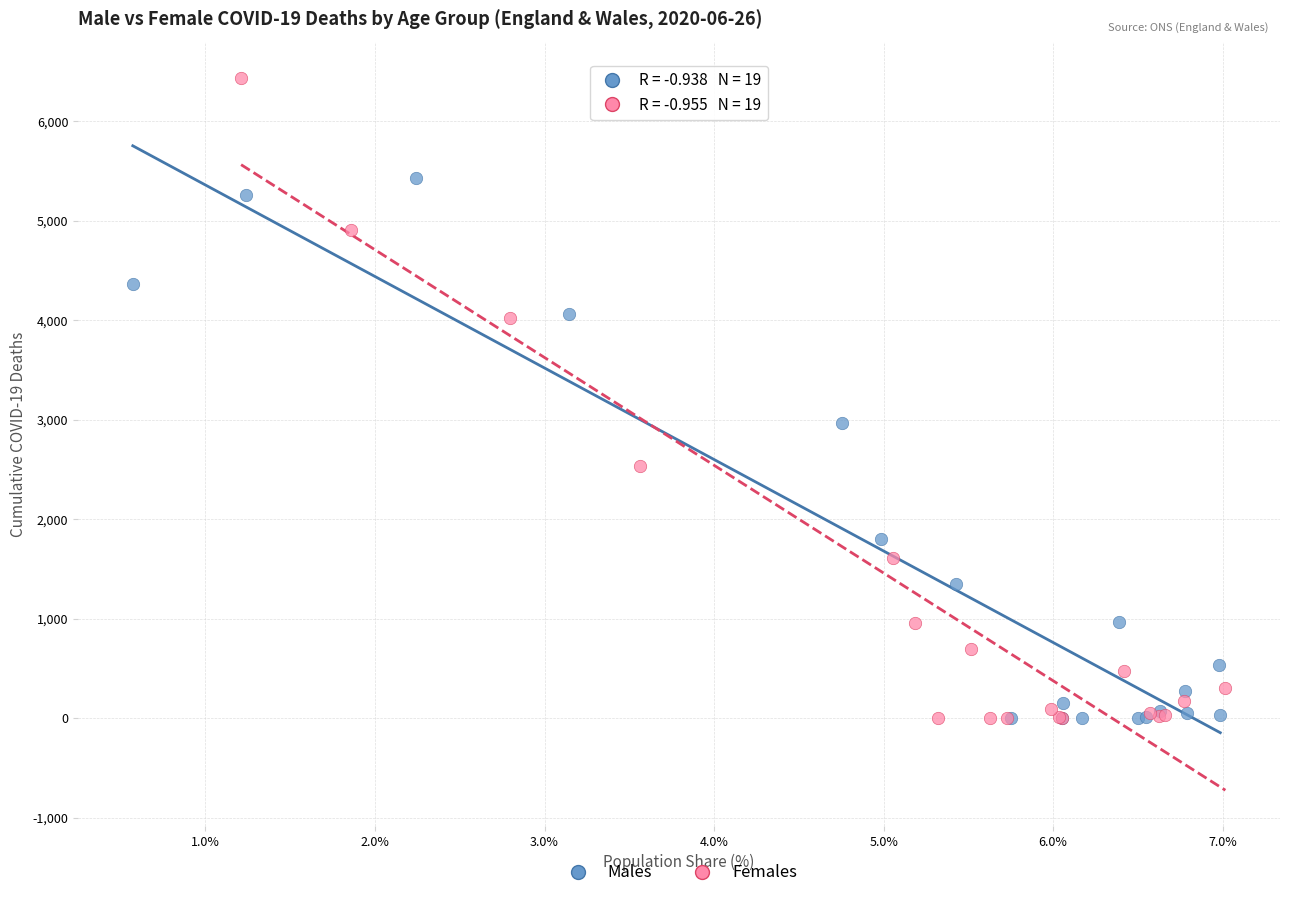

Which series contains the highest Y value?

Females